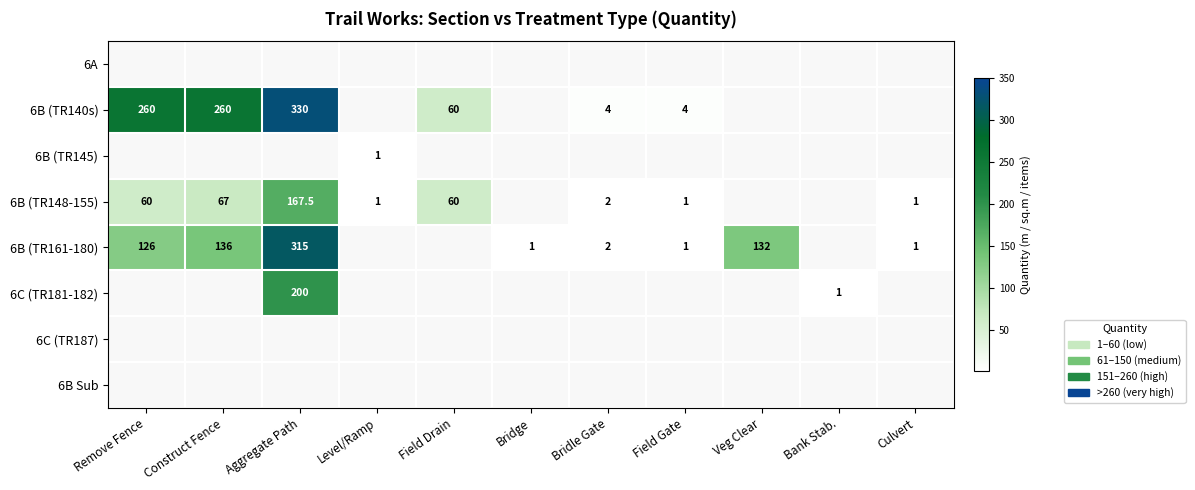

What is the difference between the 6B (TR148-155) values at Bridle Gate and Aggregate Path?

165.5